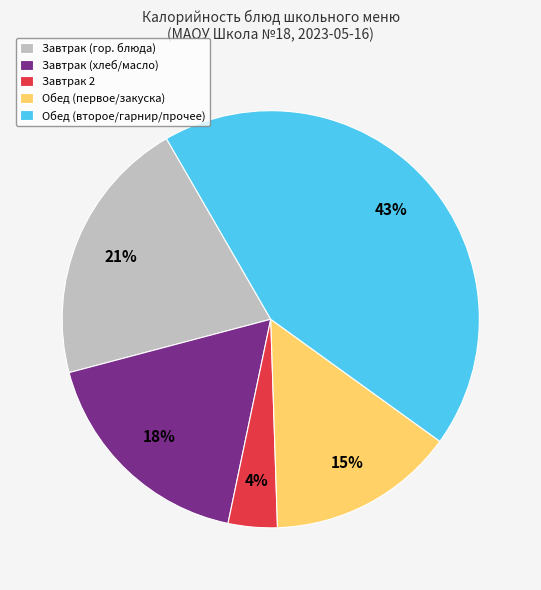

True or false: Завтрак (хлеб/масло) accounts for 18% of the total.

True